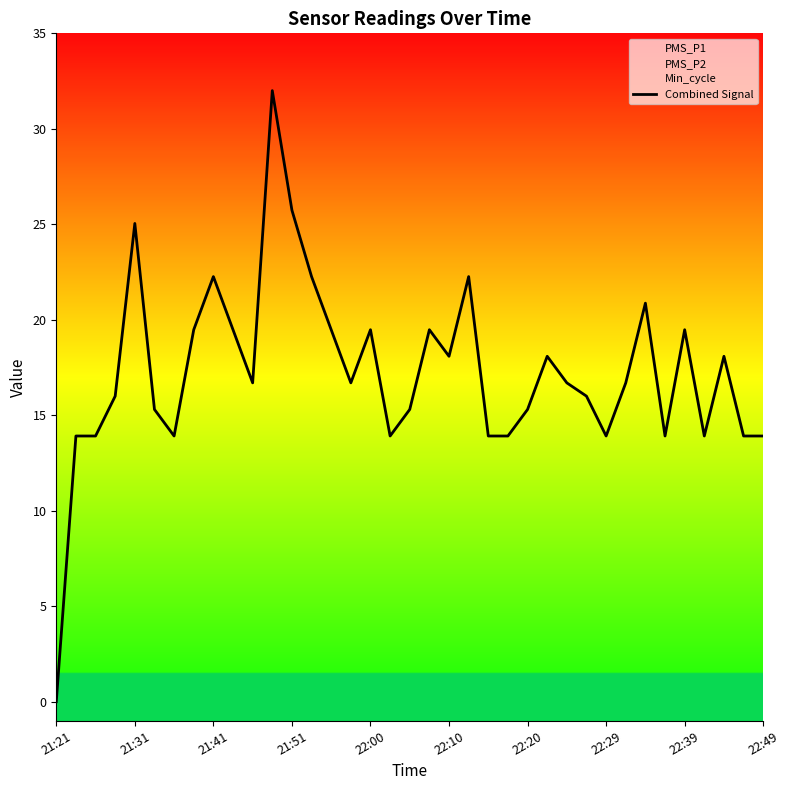

What position from the left is 13?

14